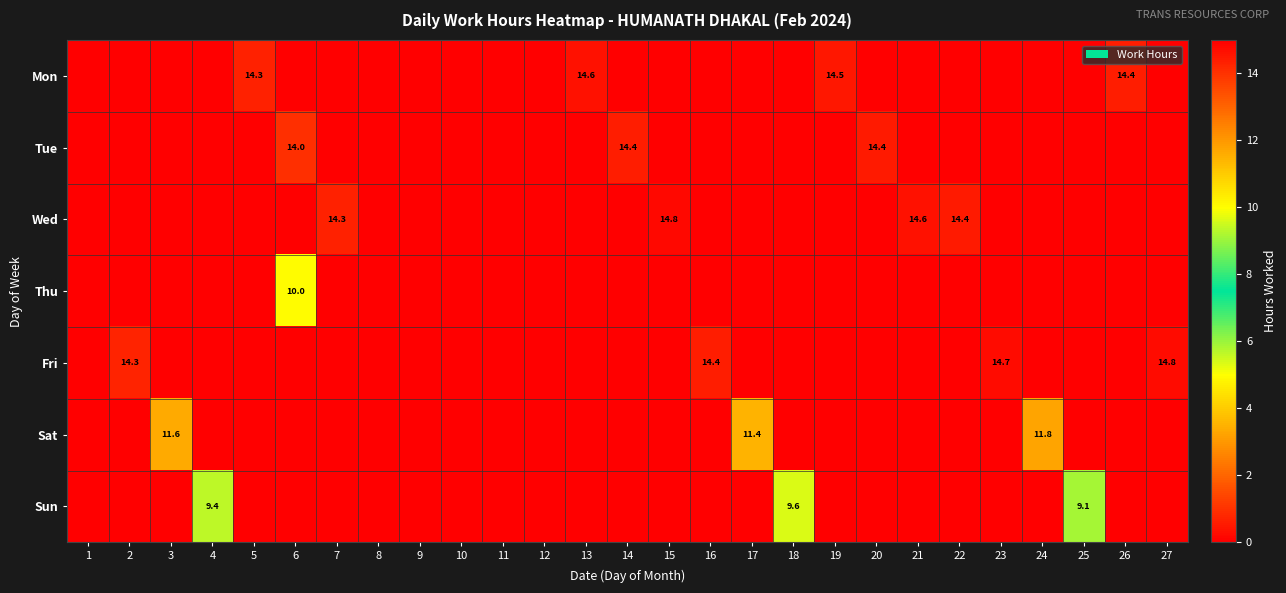

The value of Tue at 6 is 25.2. True or false?

False